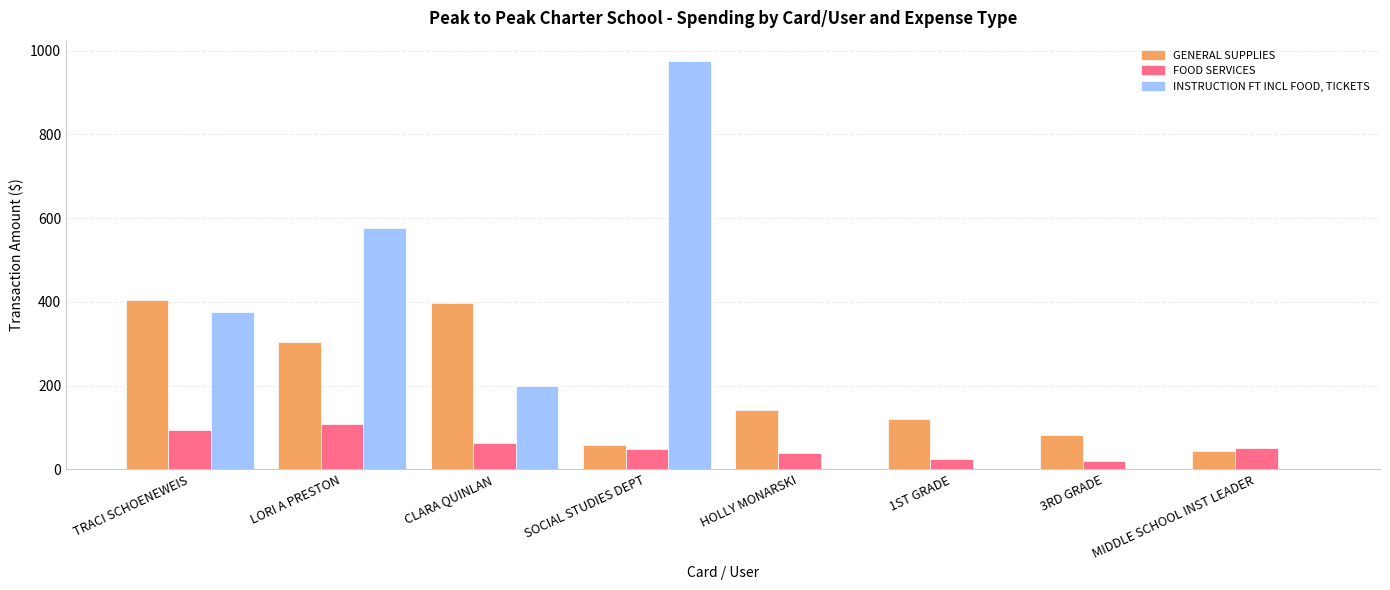

At which category is the sum across all series the highest?

SOCIAL STUDIES DEPT